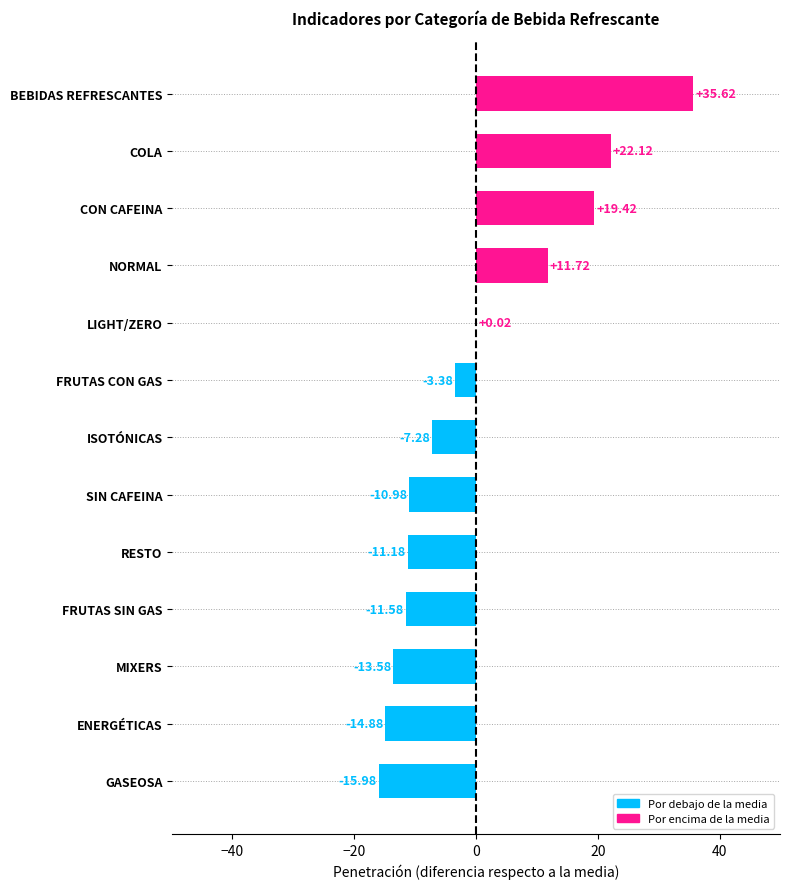

Are the bars horizontal?

Yes